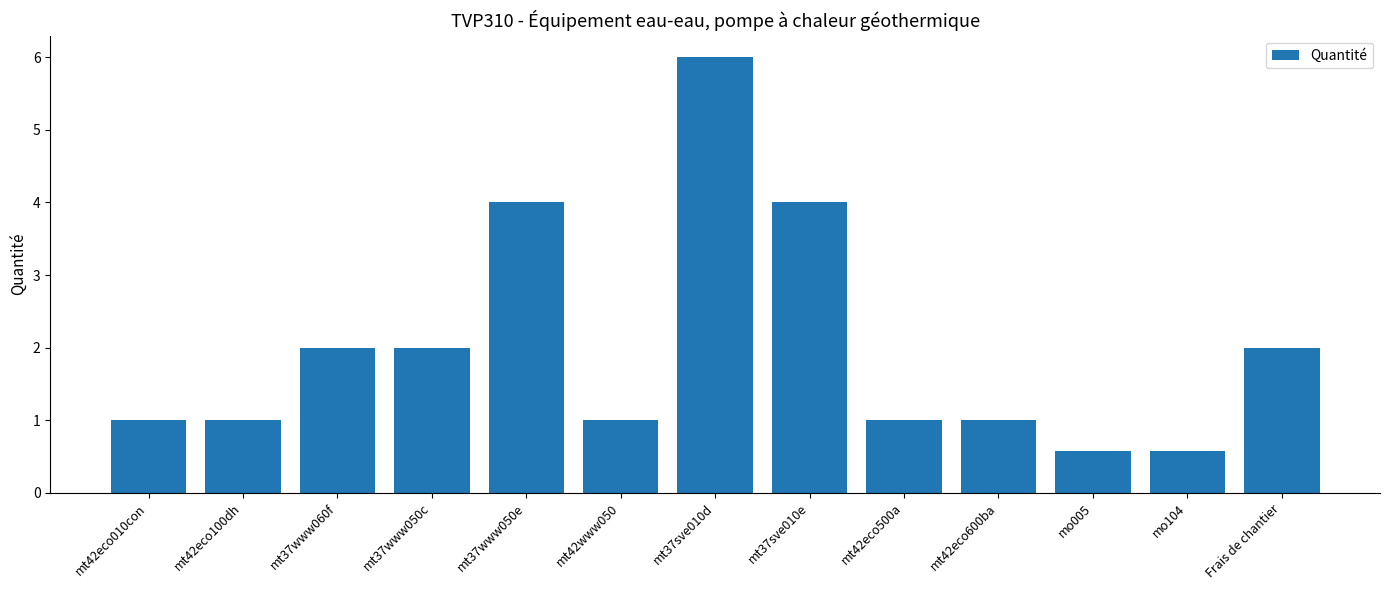

What is the maximum value shown in the chart?

6.0